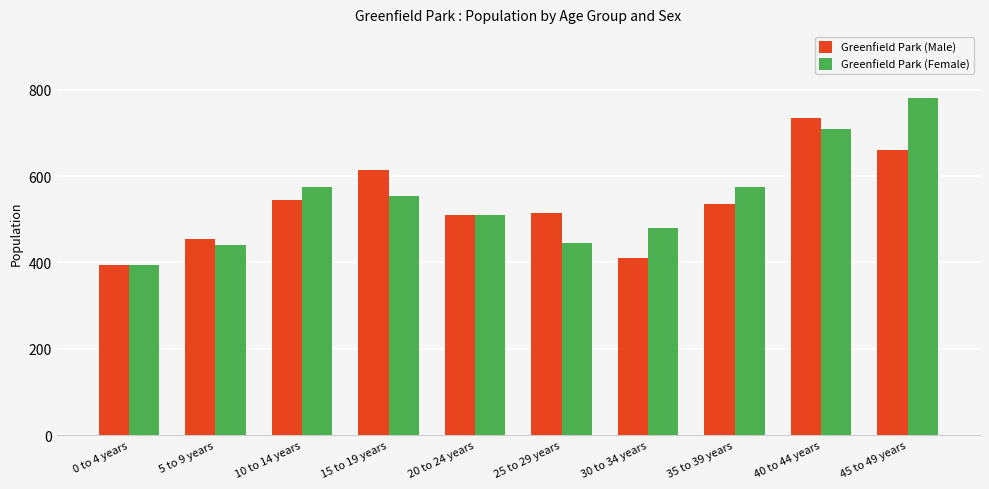

How many bars are there in each group?

2